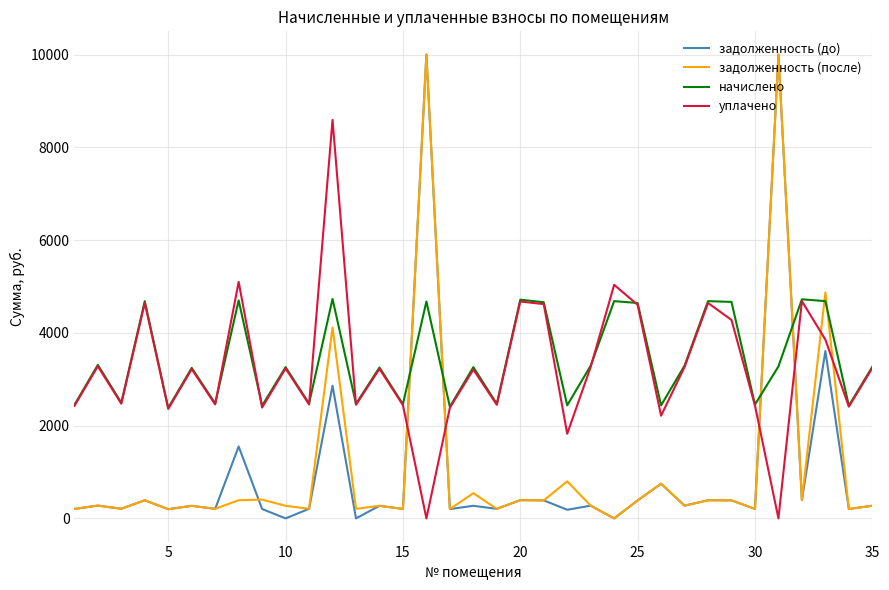

What is the difference between the maximum and minimum values in the задолженность (после) series?

10000.0